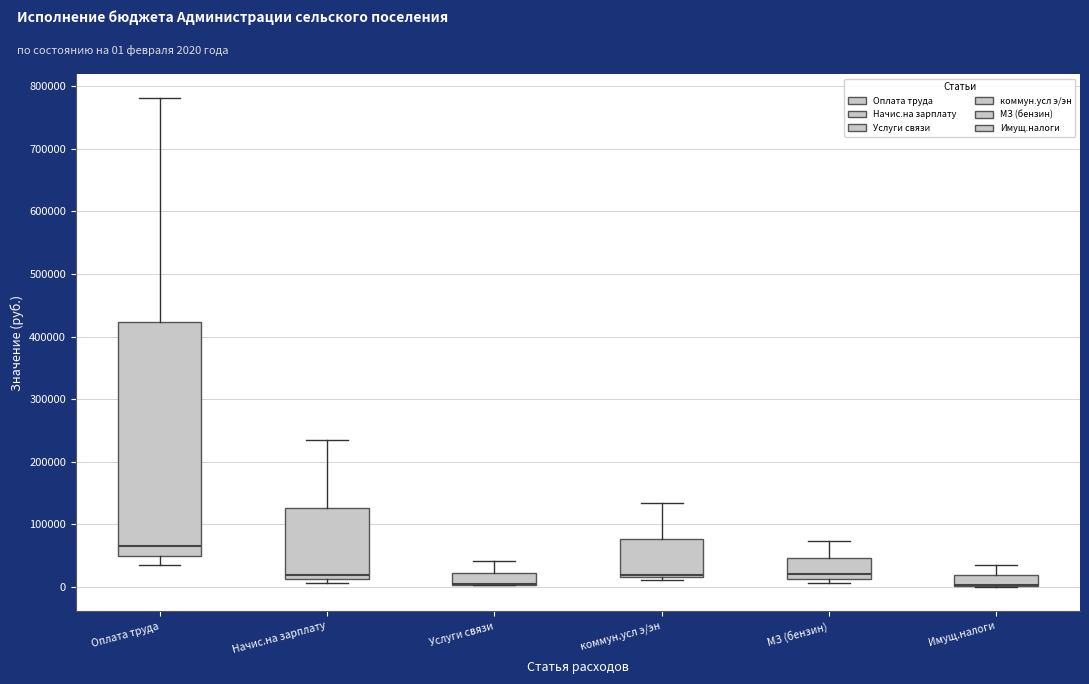

Reading left to right, read every box against the y-axis: the position of its median line, the range the box covers, and the ends of its whiskers. The values are not printed on the chart, so give them approximately, as read against the axis.

Оплата труда: median 70000, box 50000 to 420000, whiskers 40000 to 780000
Начис.на зарплату: median 20000, box 10000 to 130000, whiskers 10000 (just below the box's lower edge) to 230000
Услуги связи: median 0 (drawn on the box's lower edge), box 0 to 20000, whiskers 0 to 40000
коммун.усл э/эн: median 20000 (just above the box's lower edge), box 20000 to 80000, whiskers 10000 to 140000
МЗ (бензин): median 20000, box 10000 to 50000, whiskers 10000 (just below the box's lower edge) to 70000
Имущ.налоги: median 0 (drawn on the box's lower edge), box 0 to 20000, whiskers 0 to 40000